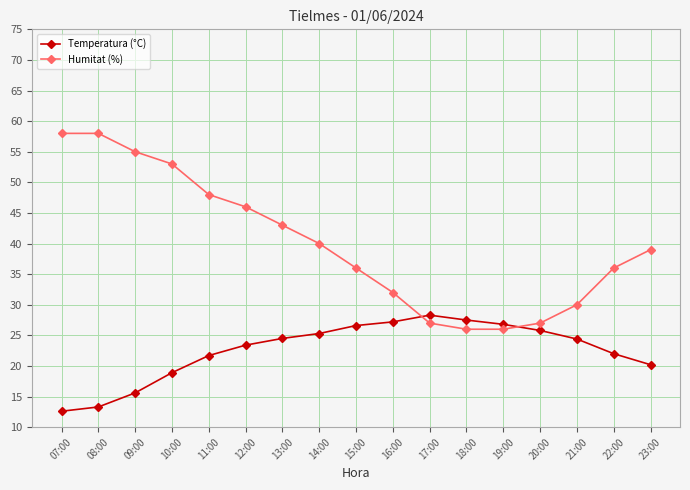

The value of Humitat (%) at 12:00 is 46.0. True or false?

True